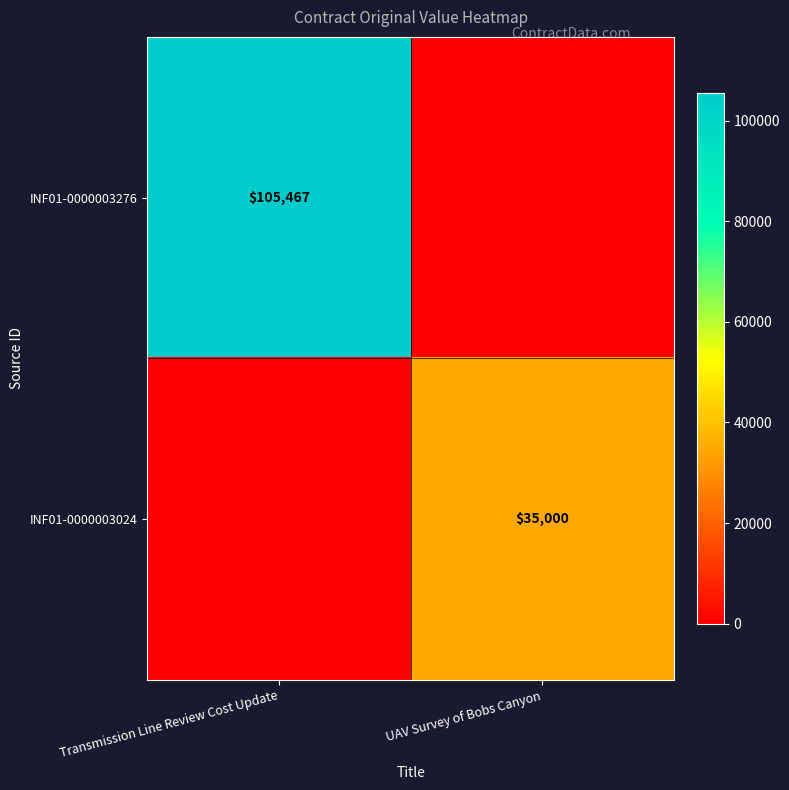

True or false: INF01-0000003024 has a value of 13094 at UAV Survey of Bobs Canyon.

False